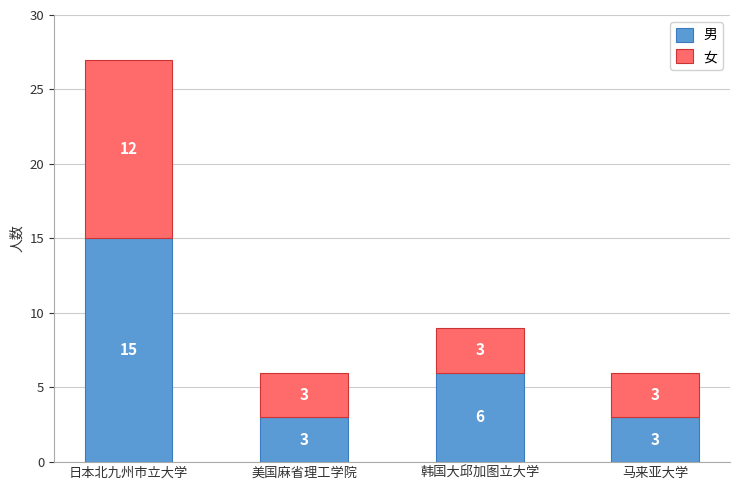

What is the difference between the maximum and minimum values in the 男 series?

12